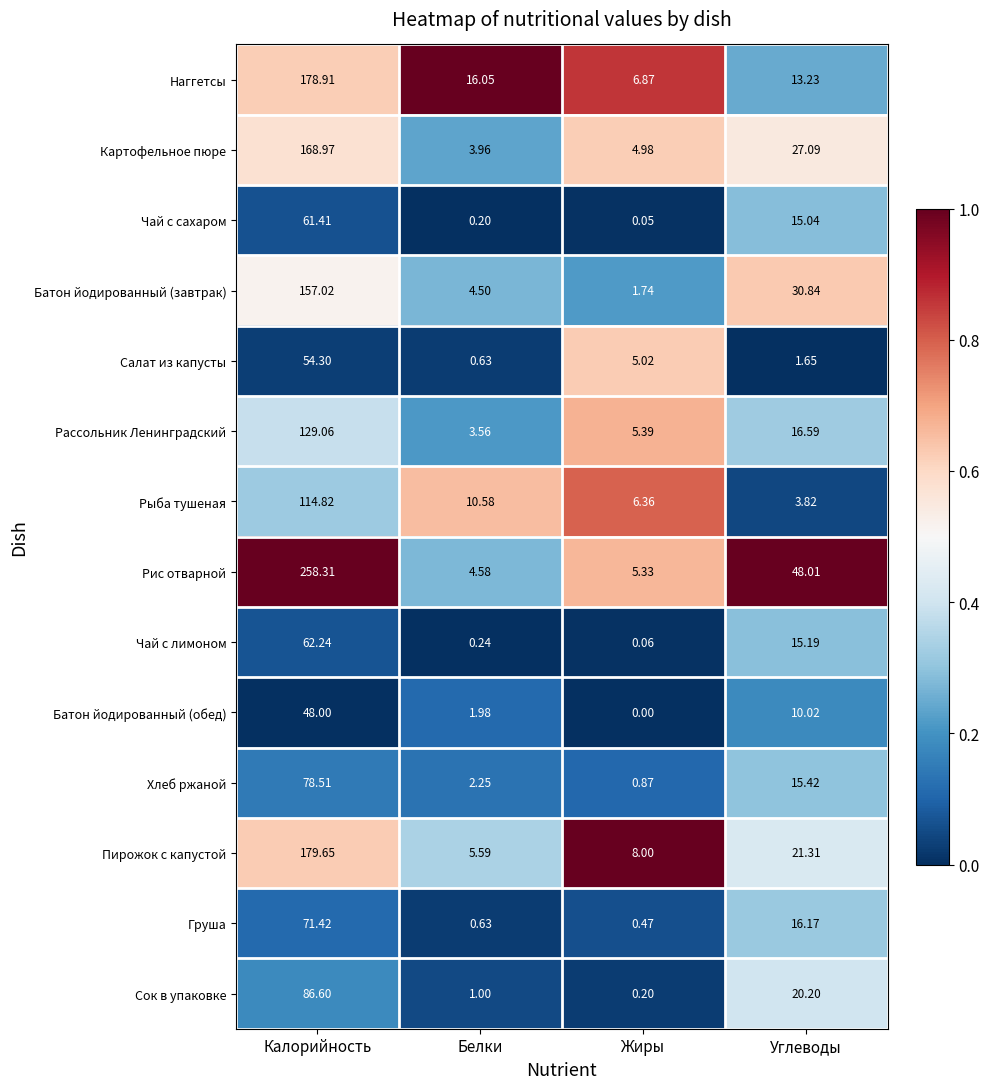

Is the value of Картофельное пюре at Белки greater than the value of Батон йодированный (обед) at Белки?

Yes